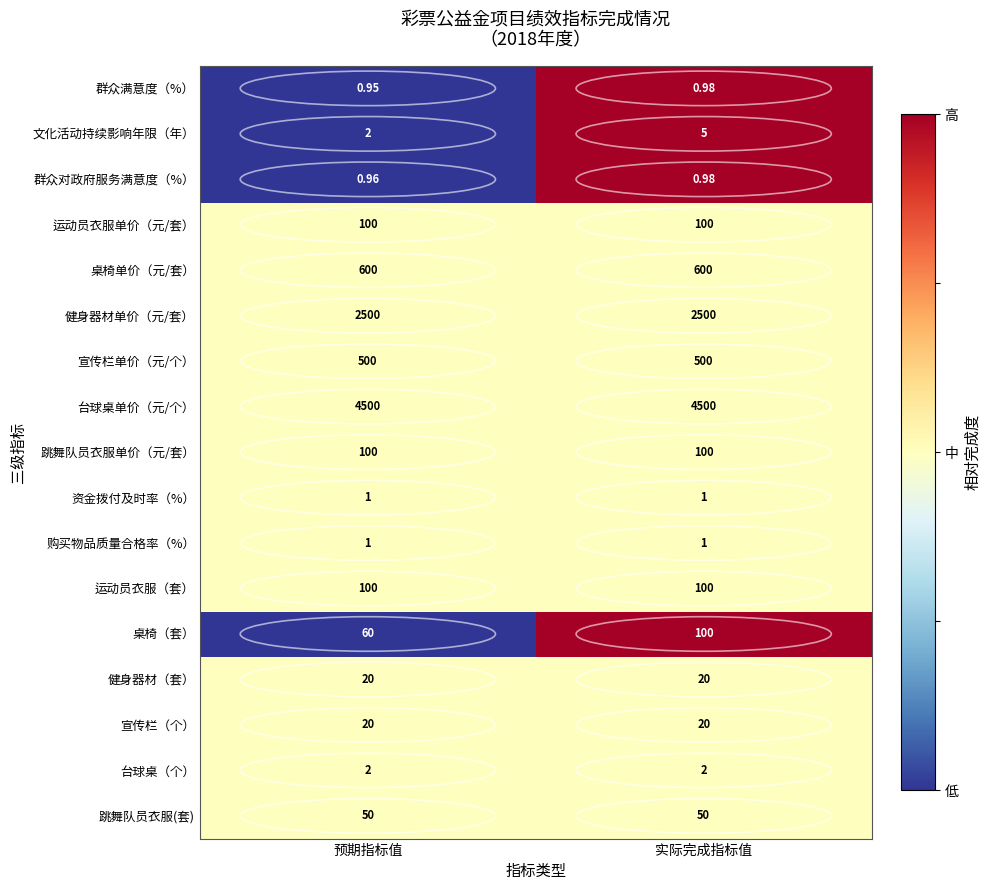

At which category does the chart reach its minimum across all series?

预期指标值